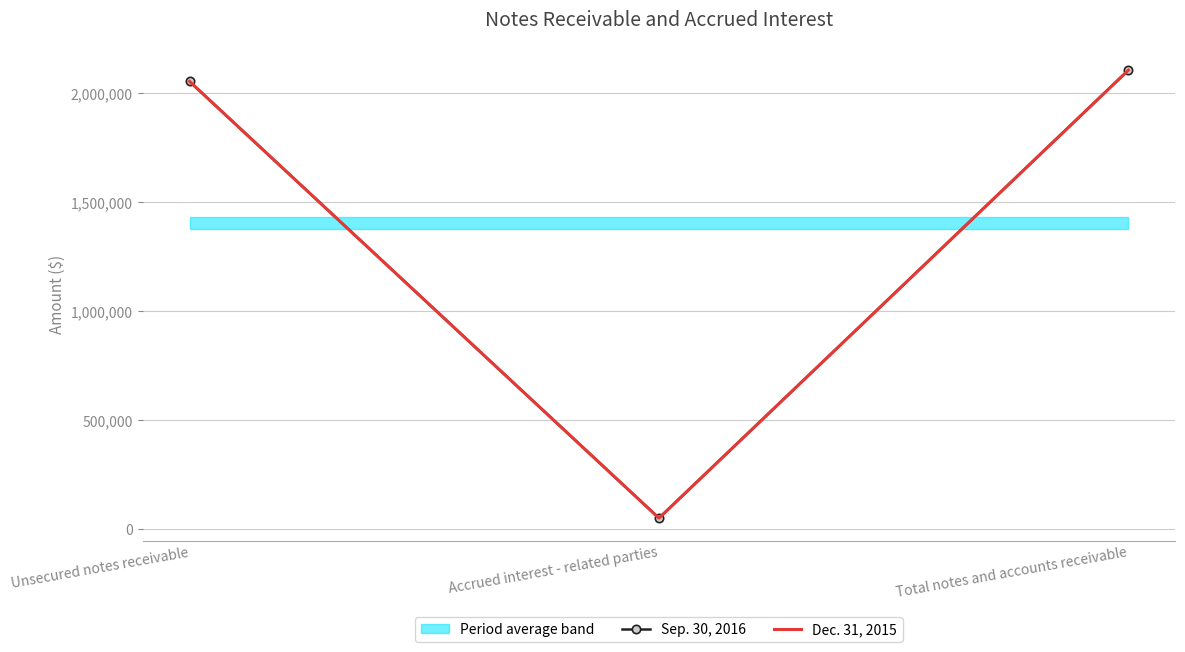

Reading left to right, transcribe all the data shown in this chart.

Sep. 30, 2016: 2054446	51753	2106199
Dec. 31, 2015: 2054446	51783	2106229